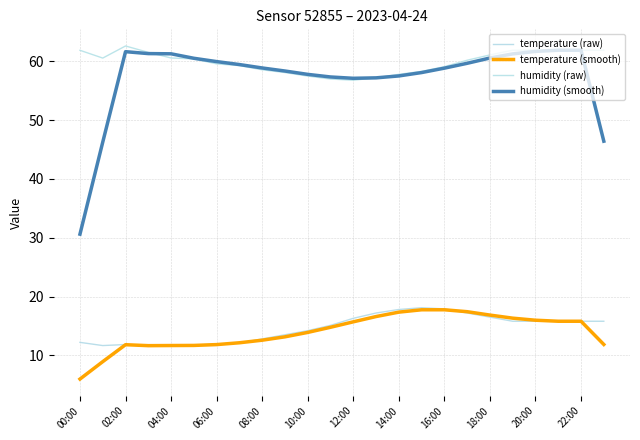

True or false: temperature (raw) and humidity (raw) intersect in this chart.

False